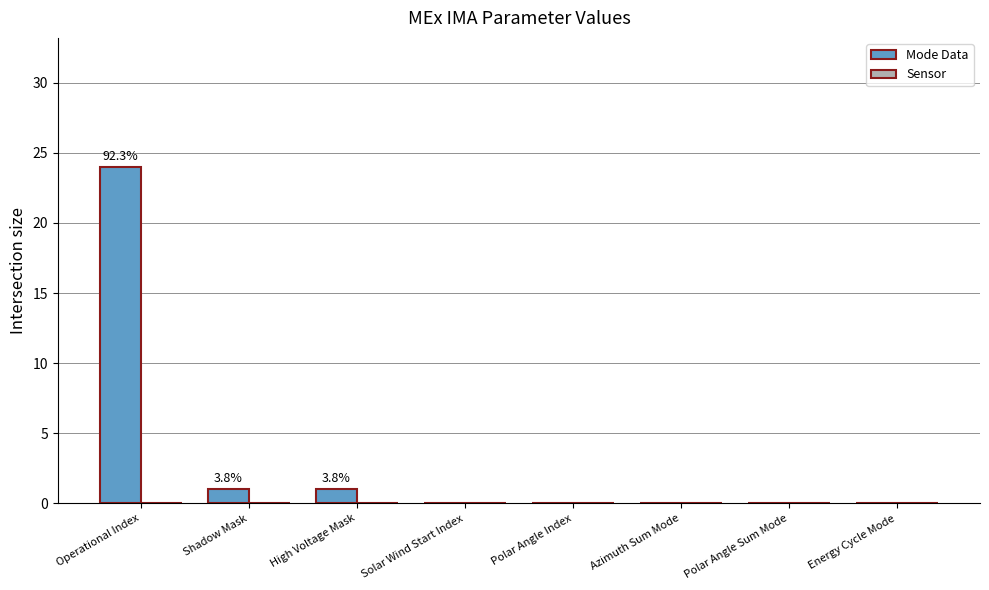

What is the maximum value shown in the chart?

24